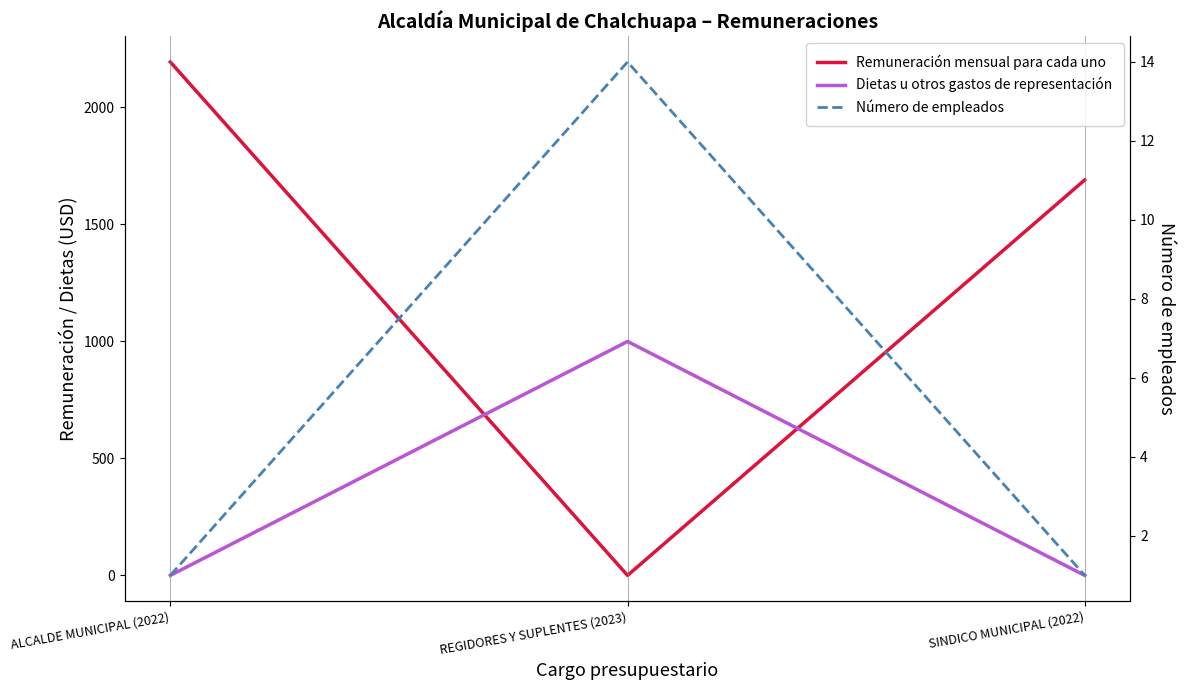

What is the difference between the highest and lowest values at ALCALDE MUNICIPAL (2022)?

2194.5